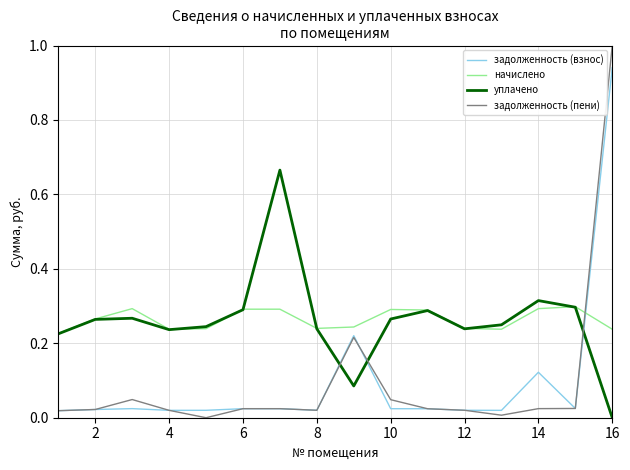

What is the maximum value shown in the chart?

1.0